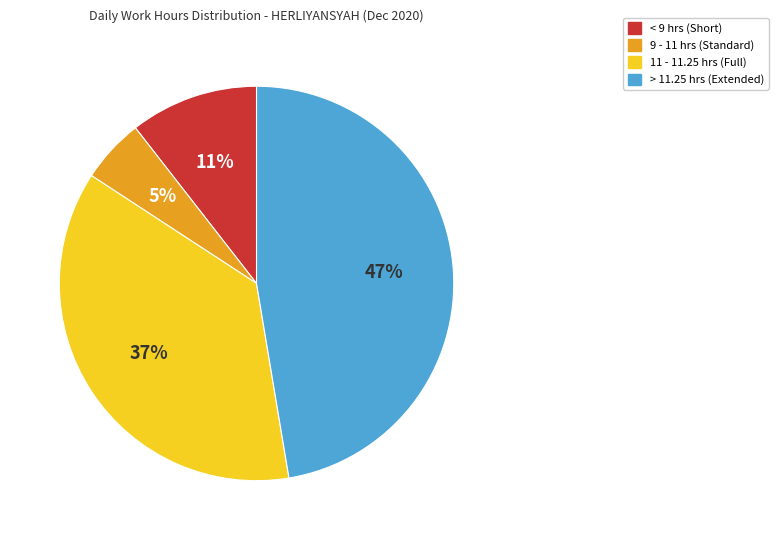

How many slices are in this pie chart?

4